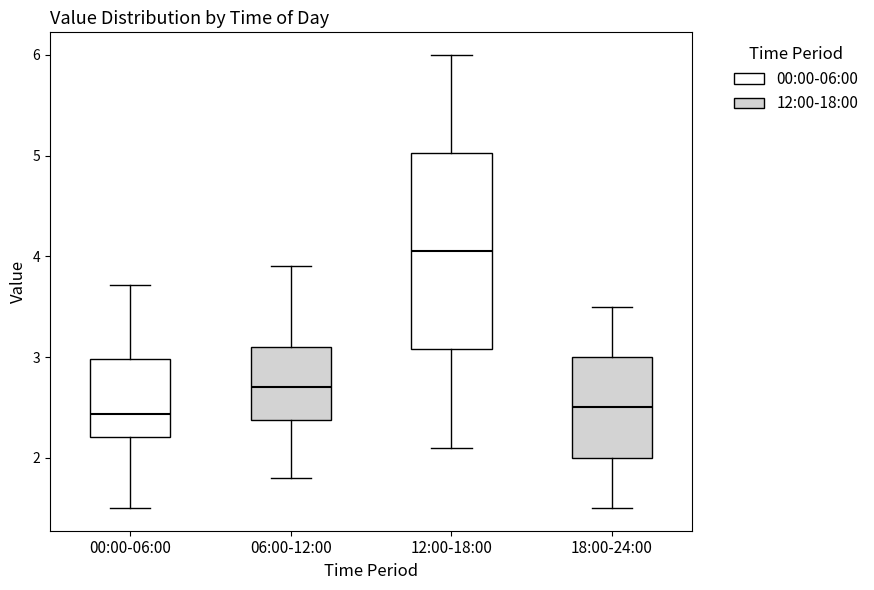

Where does the lower whisker of the box for 12:00-18:00 end on the y-axis? The values are not printed on the chart, so give them approximately, as read against the axis.

2.1